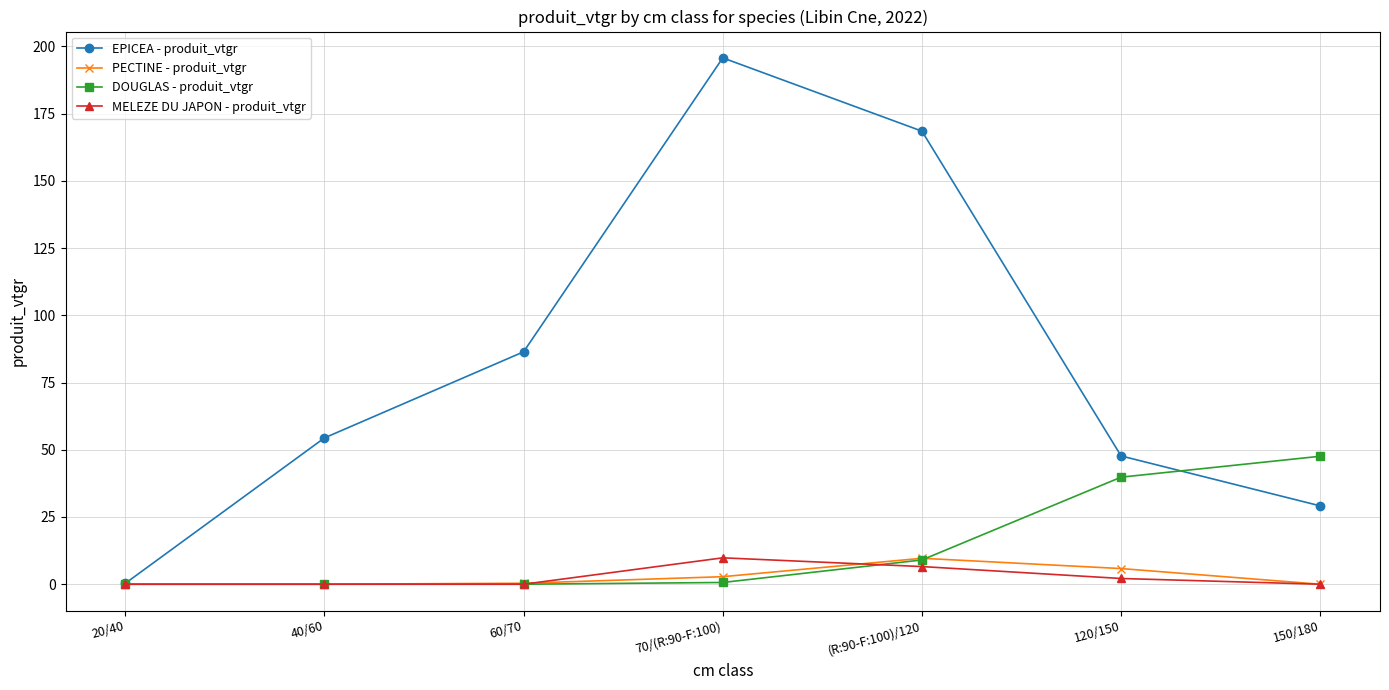

Is the value of MELEZE DU JAPON - produit_vtgr at 70/(R:90-F:100) greater than the value of DOUGLAS - produit_vtgr at 120/150?

No